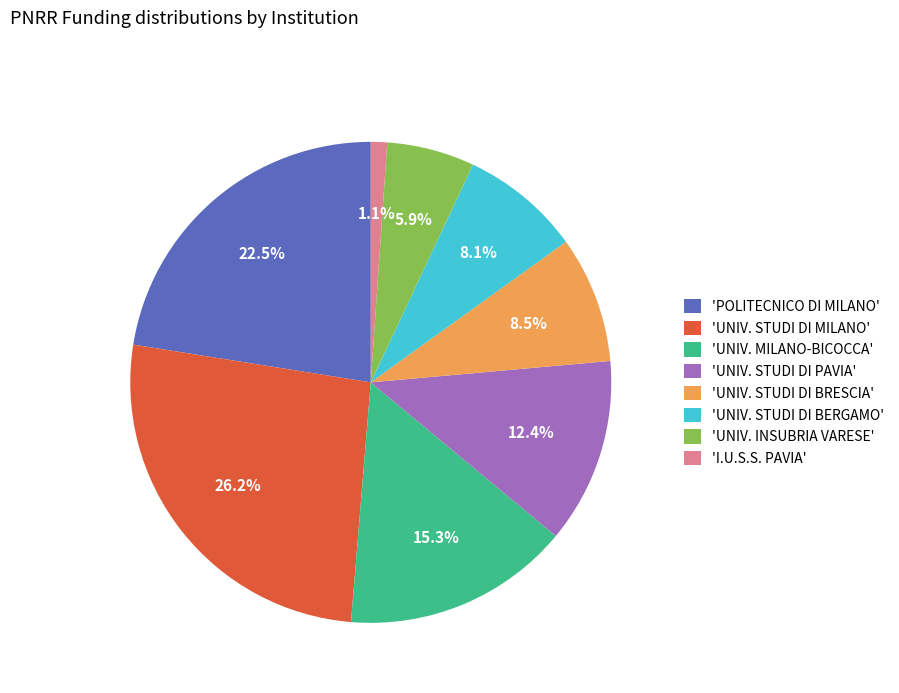

Which has a higher value, 'UNIV. STUDI DI MILANO' or 'UNIV. MILANO-BICOCCA'?

'UNIV. STUDI DI MILANO'